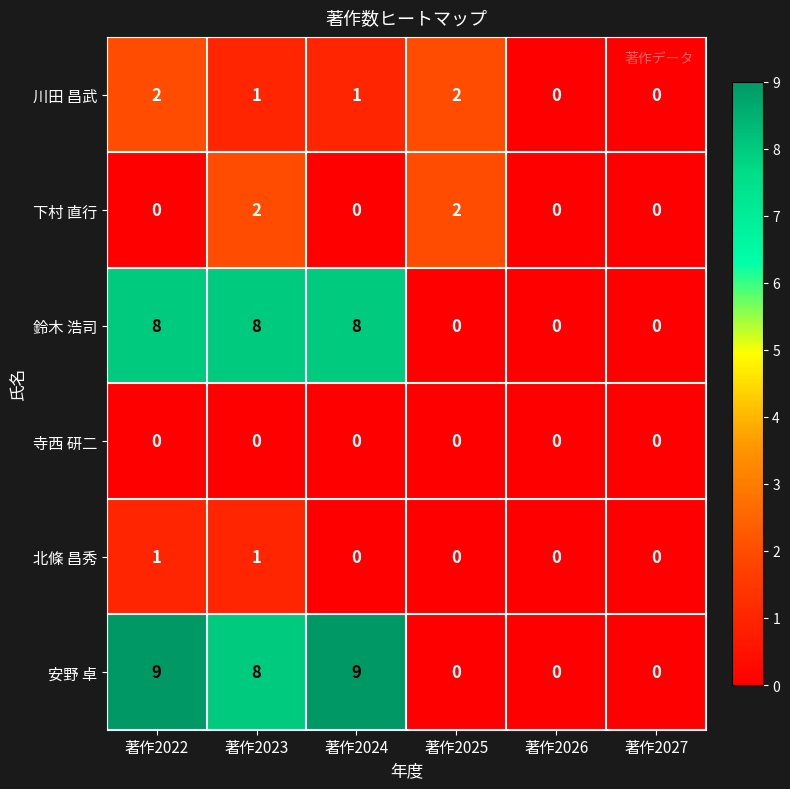

The 川田 昌武 series shows 2 at 著作2025. True or false?

True